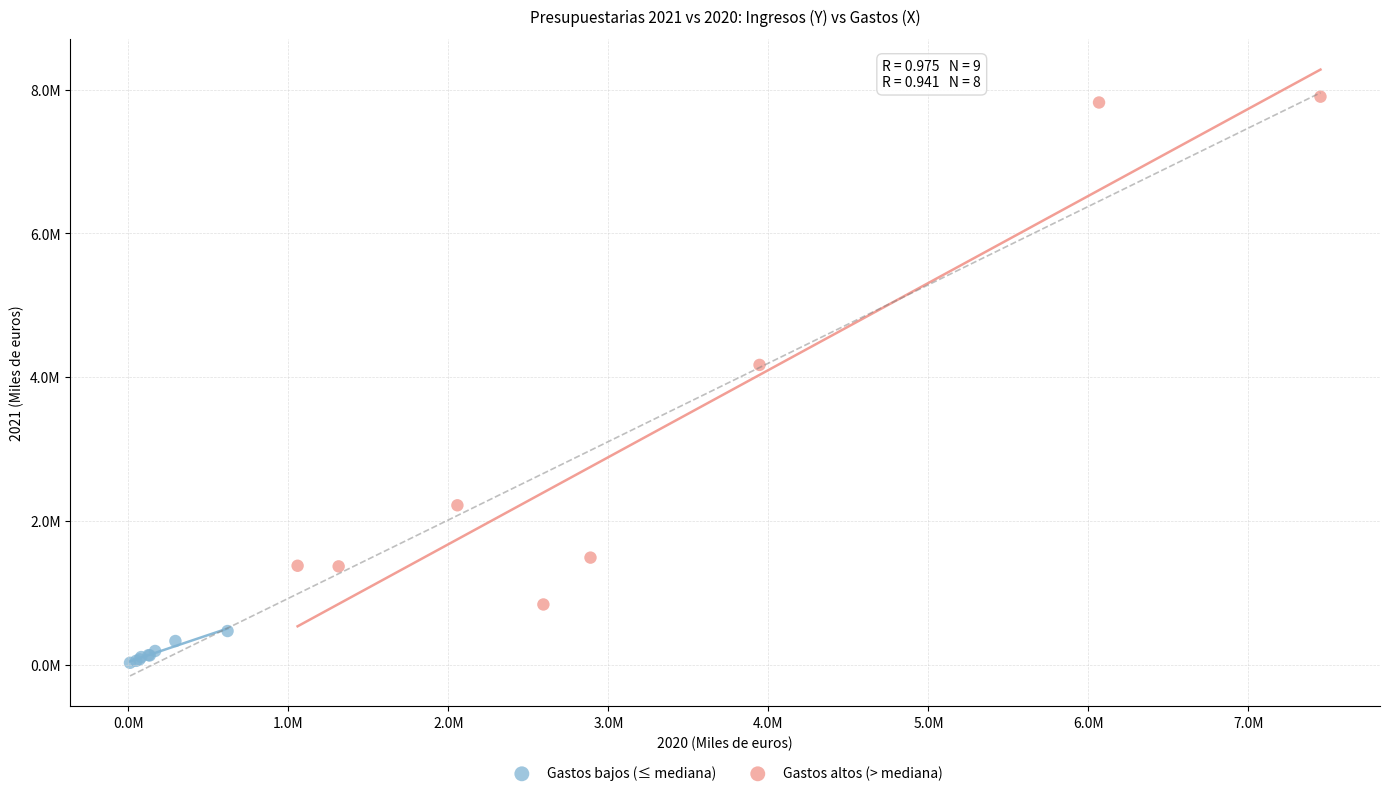

What are all the series names shown in the legend?

Gastos bajos (≤ mediana), Gastos altos (> mediana)